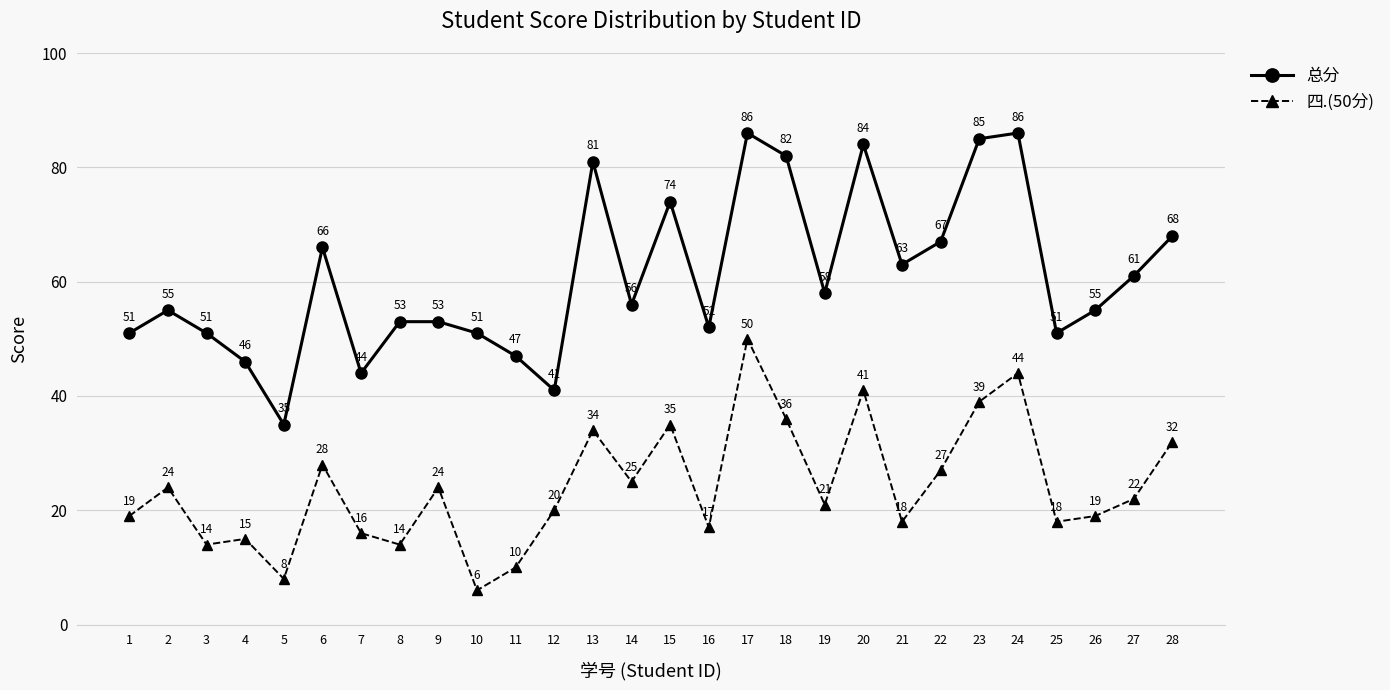

Where is 四.(50分) nearest to the value 28?

6